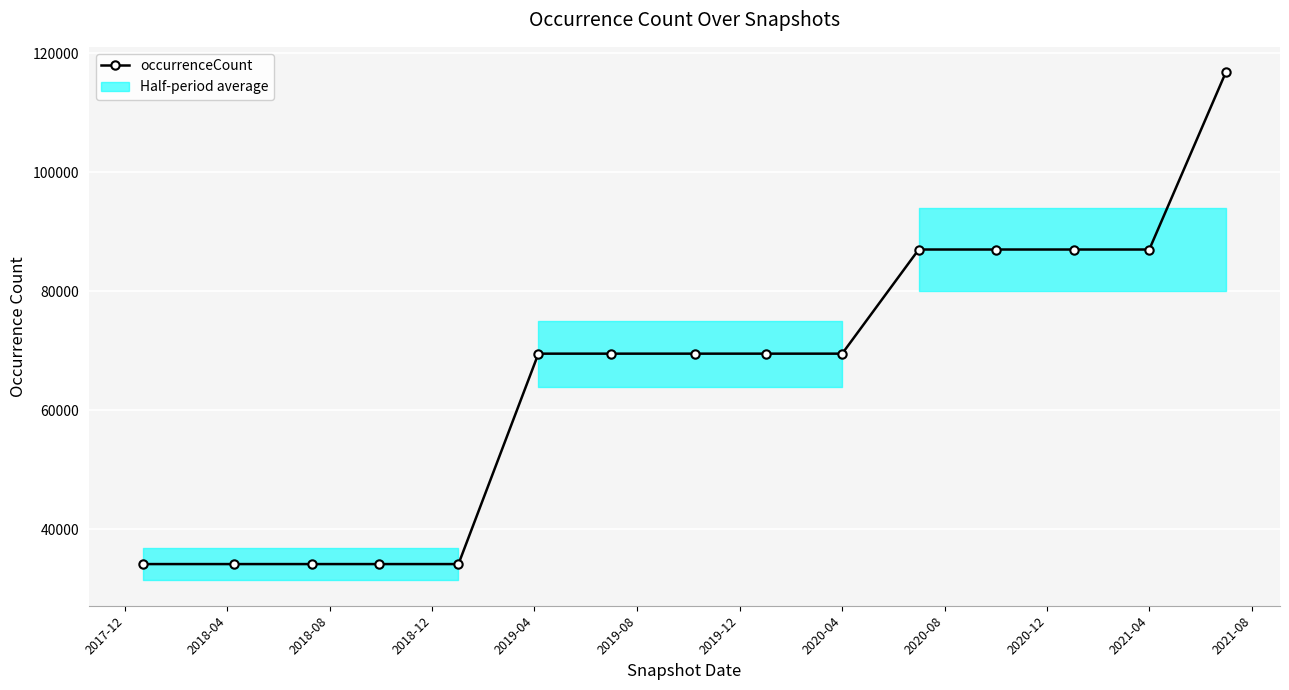

What is the value of the 11th point from the left?

87007